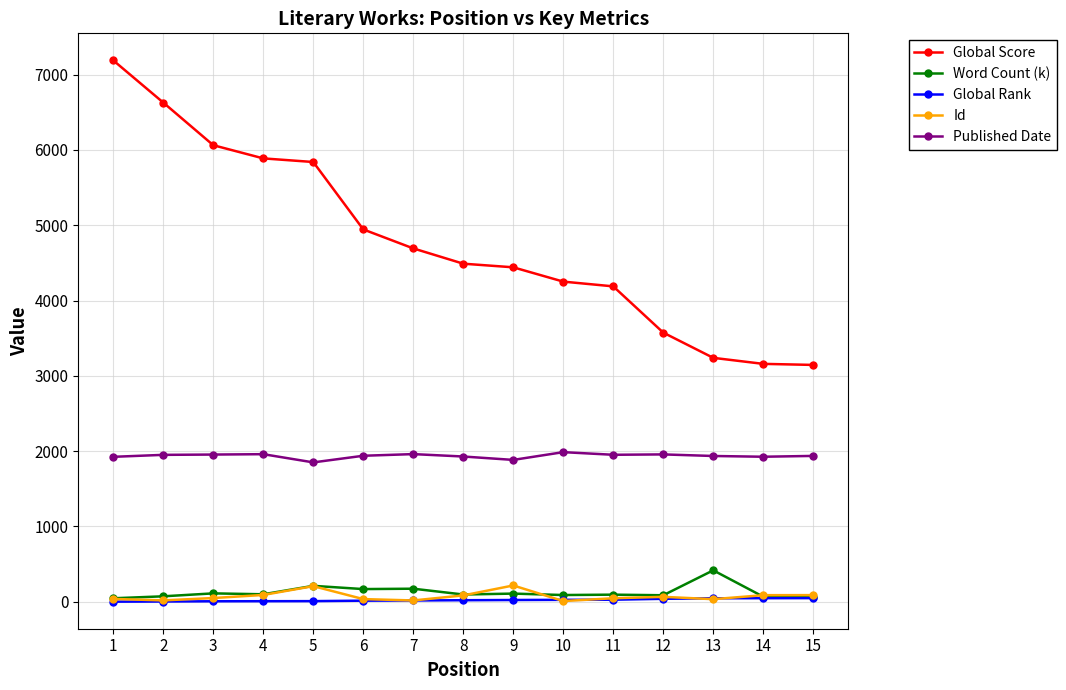

What is the difference between the Word Count (k) values at 1 and 12?

40